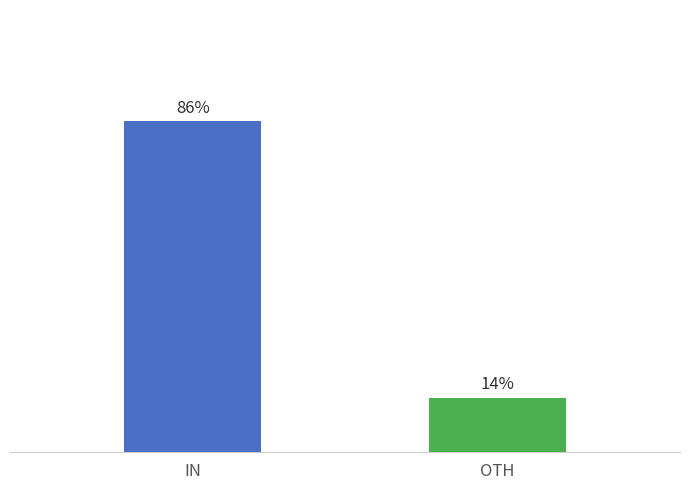

Rank the categories by value from highest to lowest.

IN, OTH